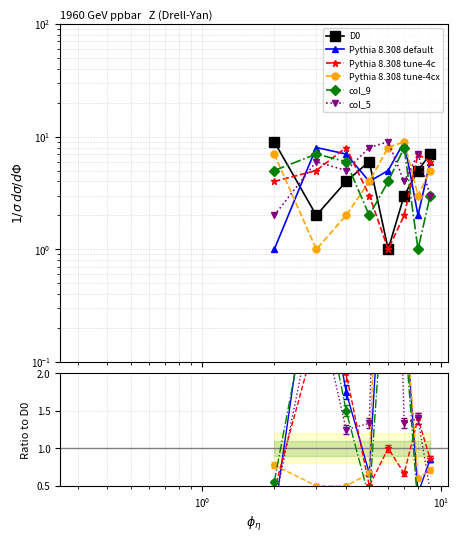

Count the col_5 values in the range 4 to 8.

5